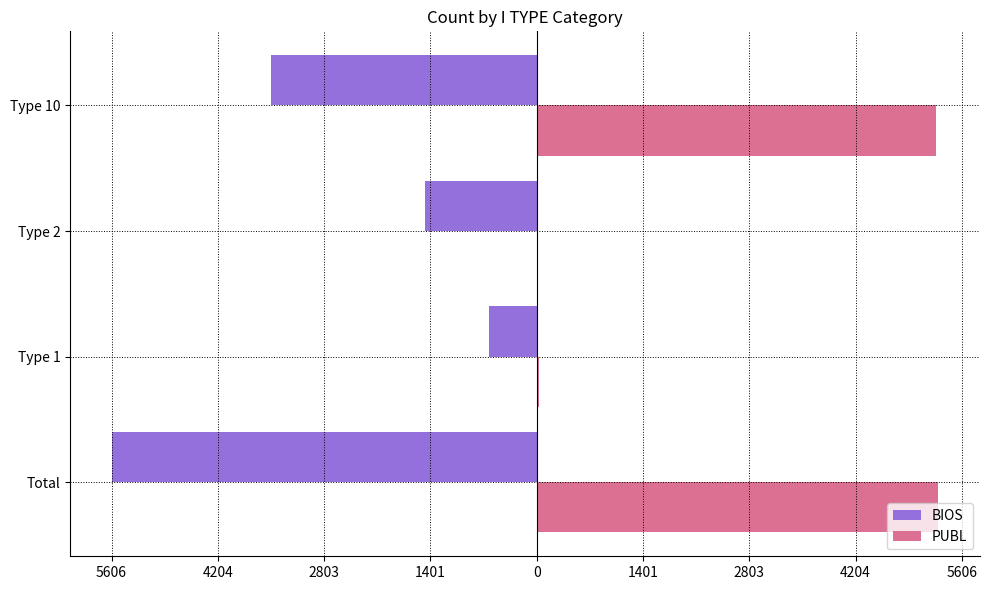

What are all the series names shown in the legend?

BIOS, PUBL